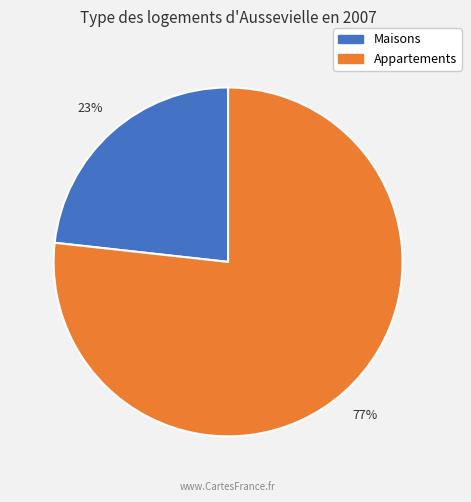

Does any single category account for the majority?

Yes